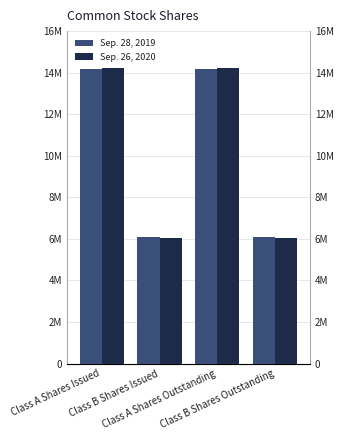

Reading left to right, transcribe all the data shown in this chart.

Sep. 28, 2019: Class A Shares Issued=14180485	Class B Shares Issued=6079291	Class A Shares Outstanding=14180485	Class B Shares Outstanding=6079291
Sep. 26, 2020: Class A Shares Issued=14212360	Class B Shares Issued=6047416	Class A Shares Outstanding=14212360	Class B Shares Outstanding=6047416